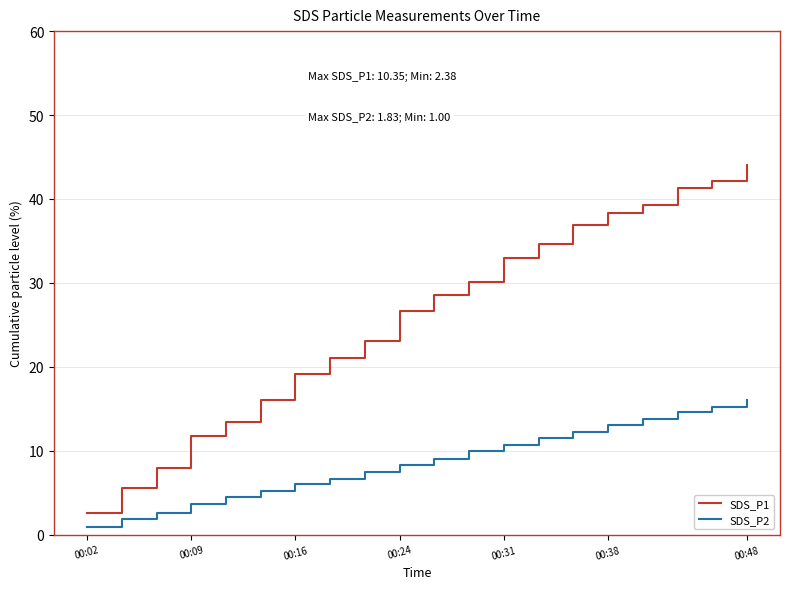

True or false: SDS_P2 and SDS_P1 intersect in this chart.

False